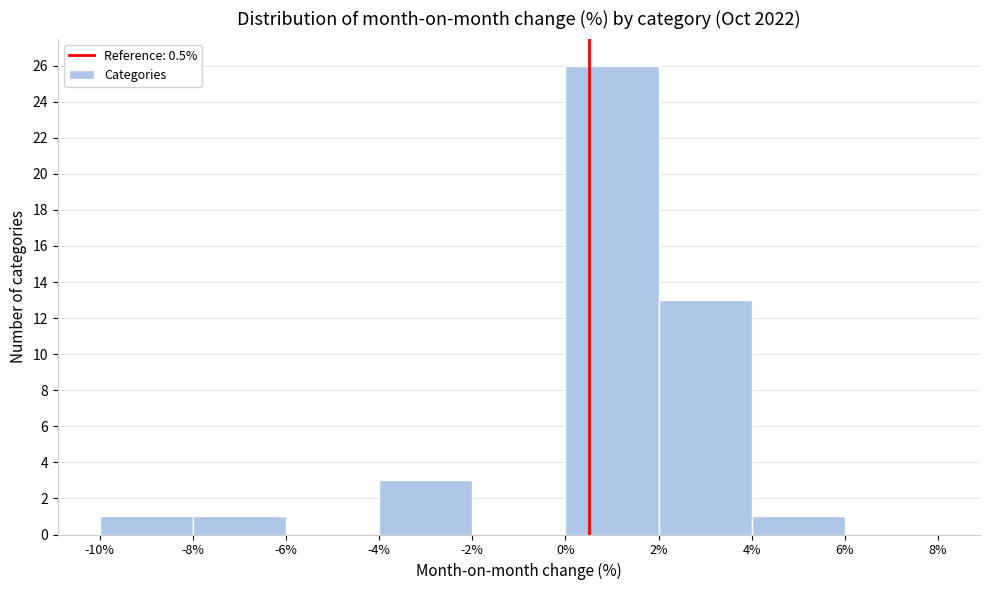

What is the height of the bar covering 0% to 2% on the x-axis? The values are not printed on the chart, so give them approximately, as read against the axis.

26